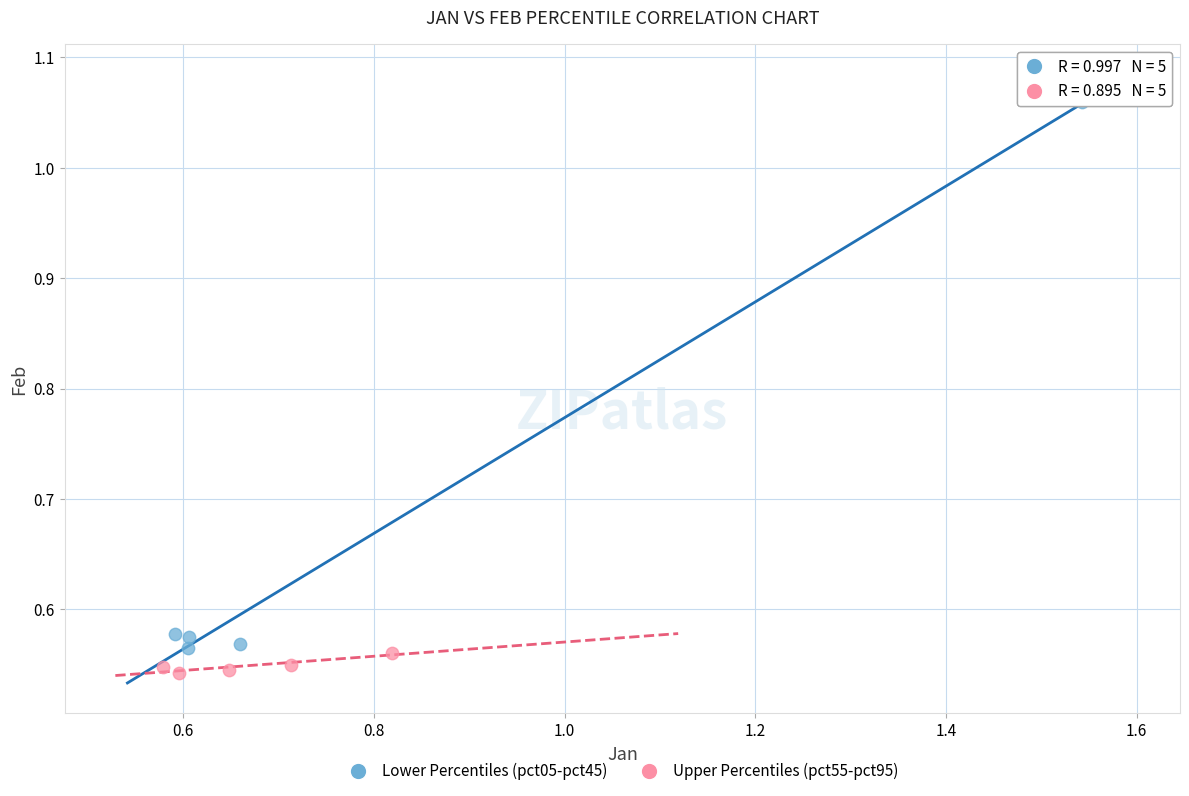

Which series has the widest spread of Y values?

Lower Percentiles (pct05-pct45)